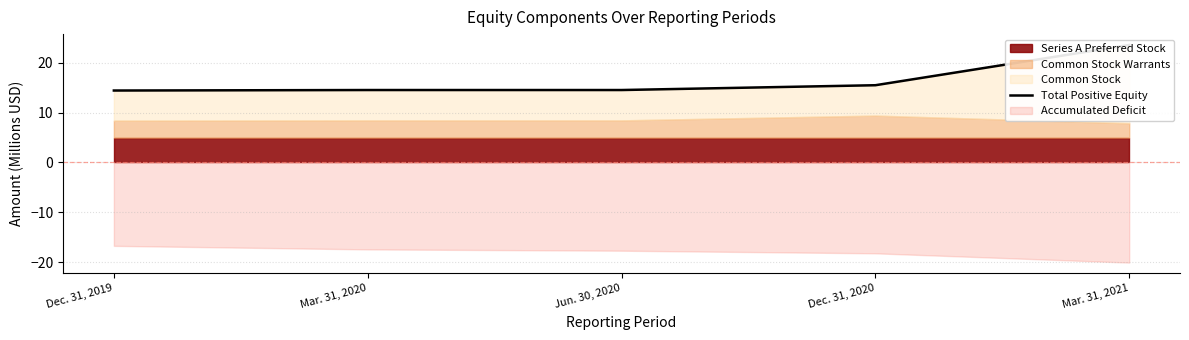

What is the difference between the maximum and minimum values?

9.1